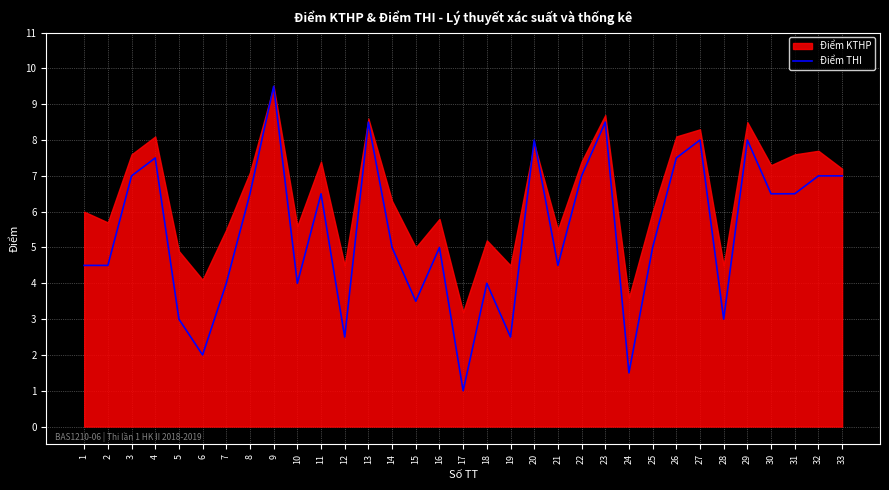

True or false: Điểm THI has a value of 4.0 at 18.

True